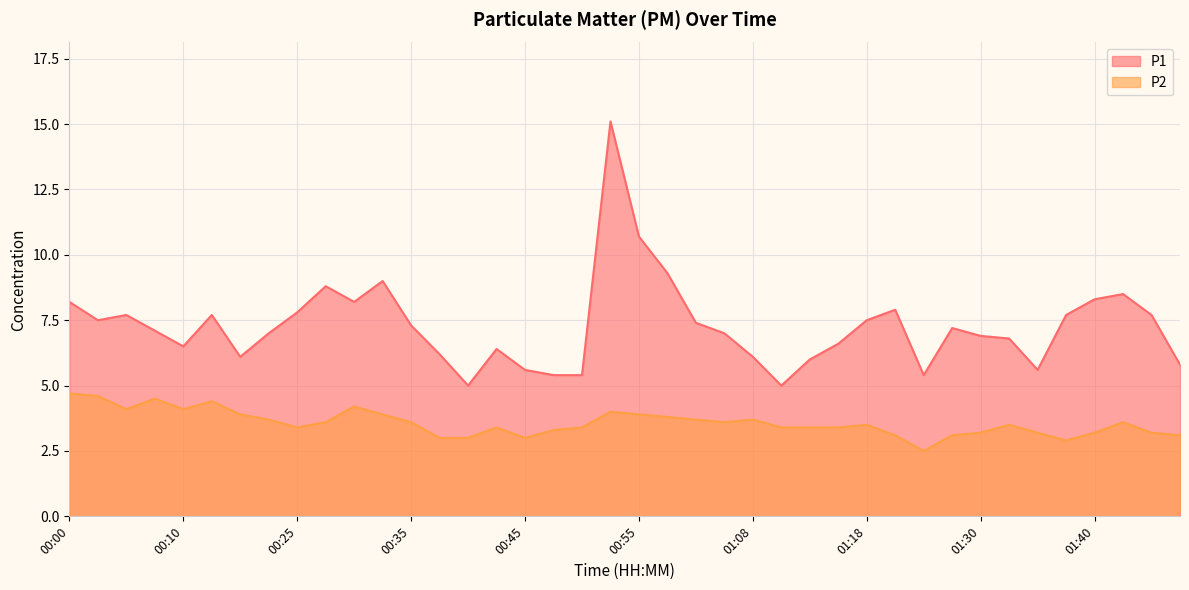

True or false: P1 and P2 cross at least once.

False